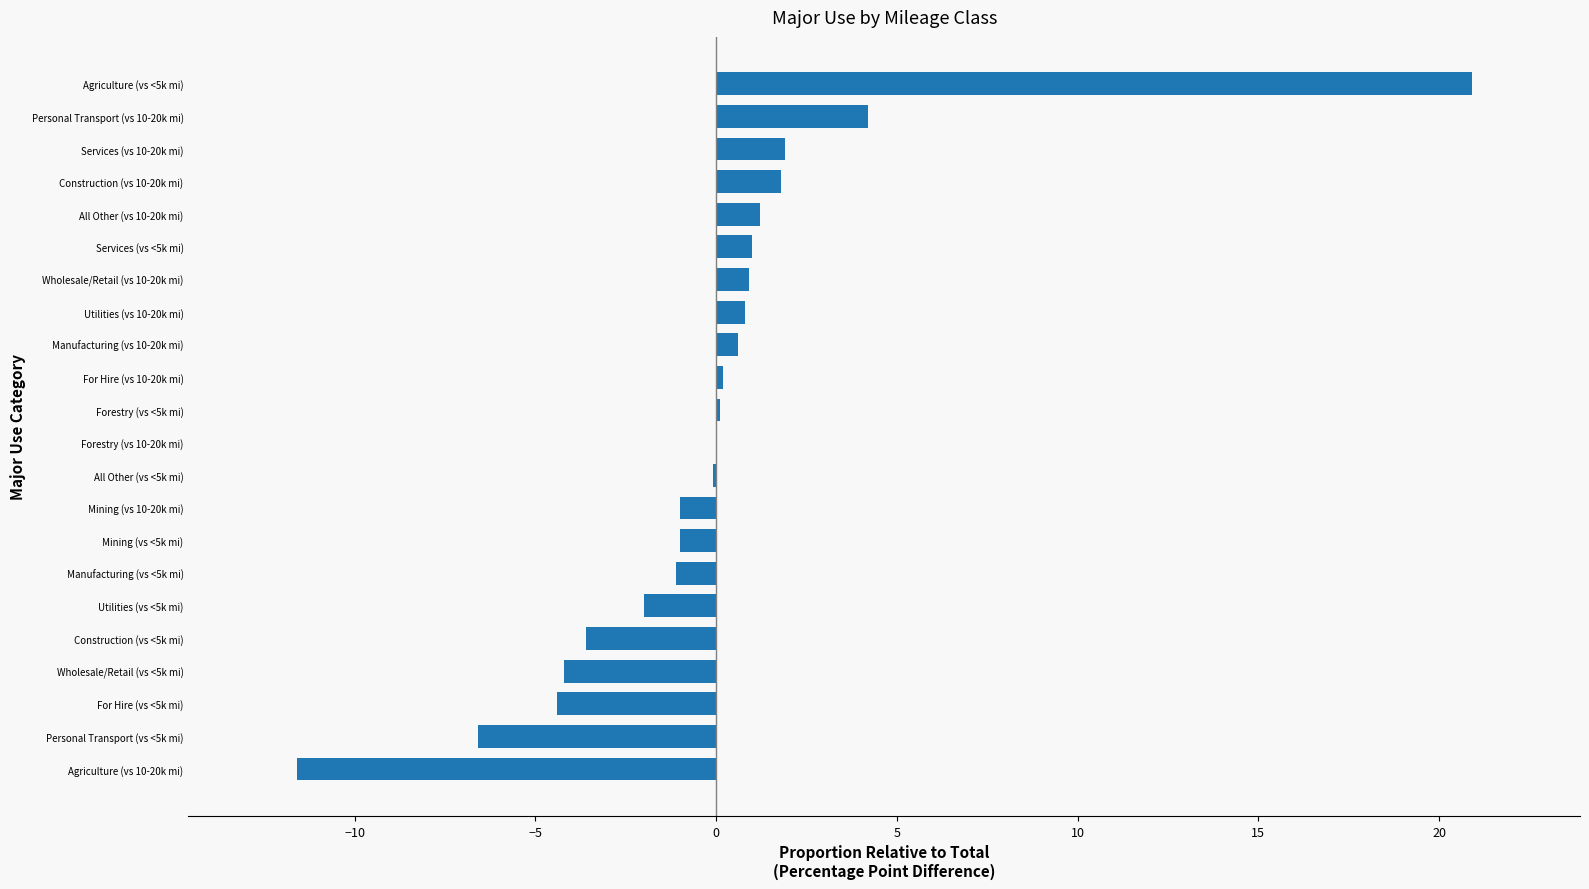

What is the maximum value shown in the chart?

20.9